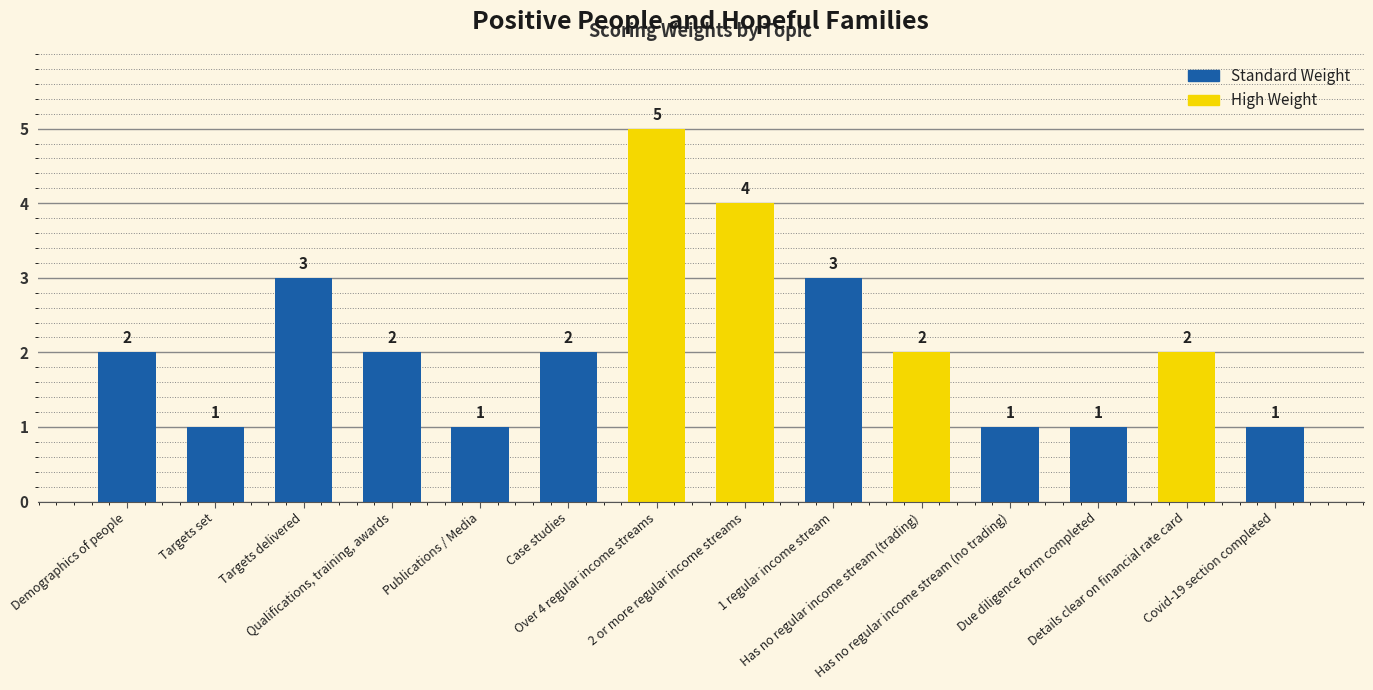

The value at Qualifications, training, awards is 2. True or false?

True